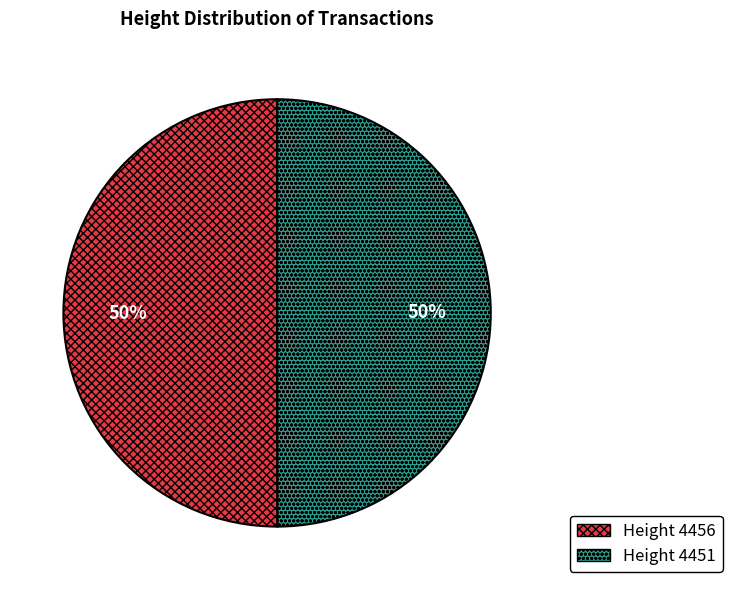

How many segments does this pie chart have?

2